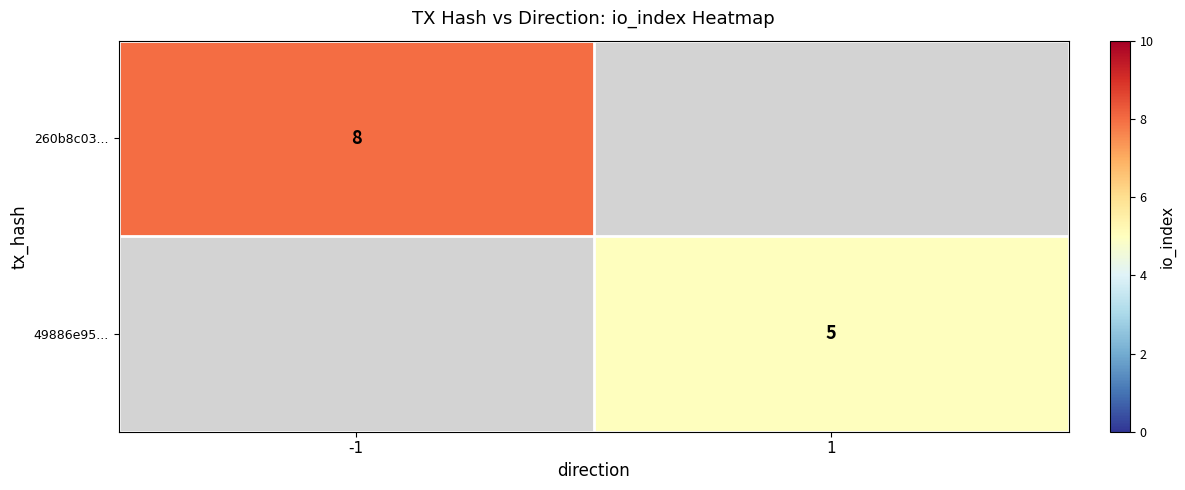

True or false: 49886e95... has a value of 7 at 1.

False